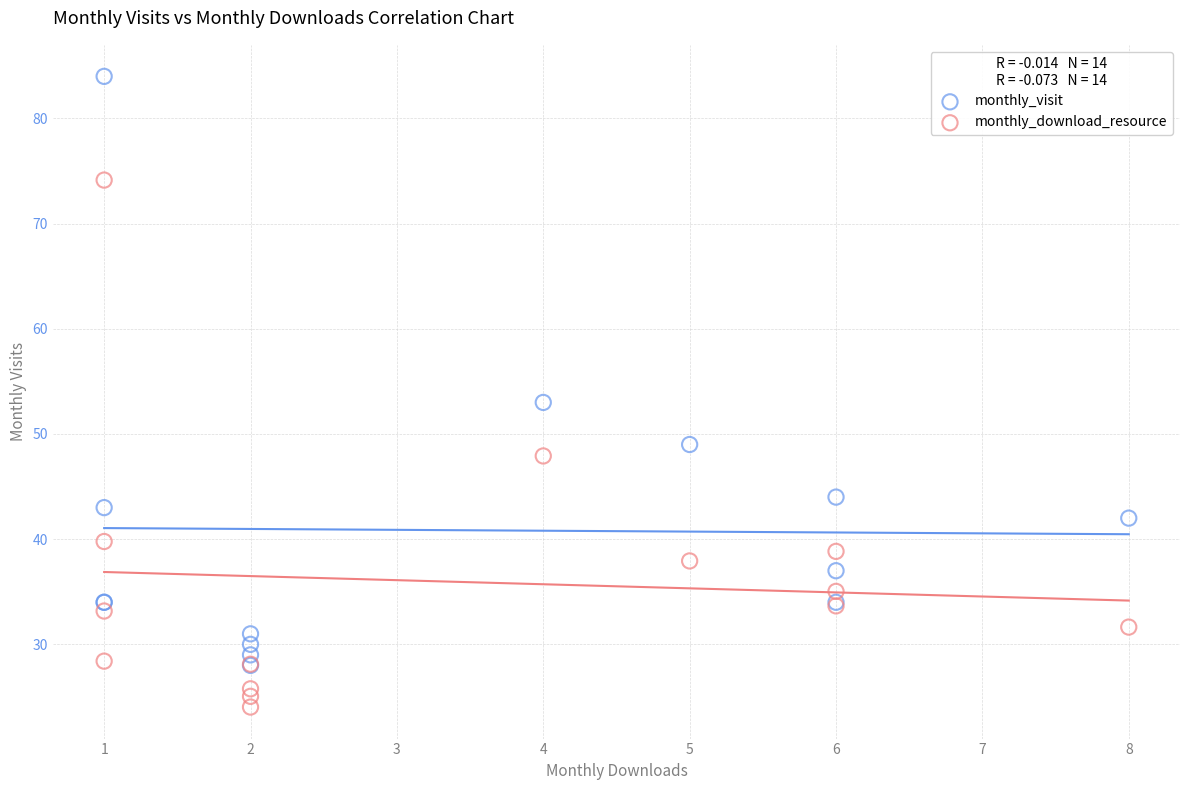

Which series reaches the maximum Y coordinate?

monthly_visit